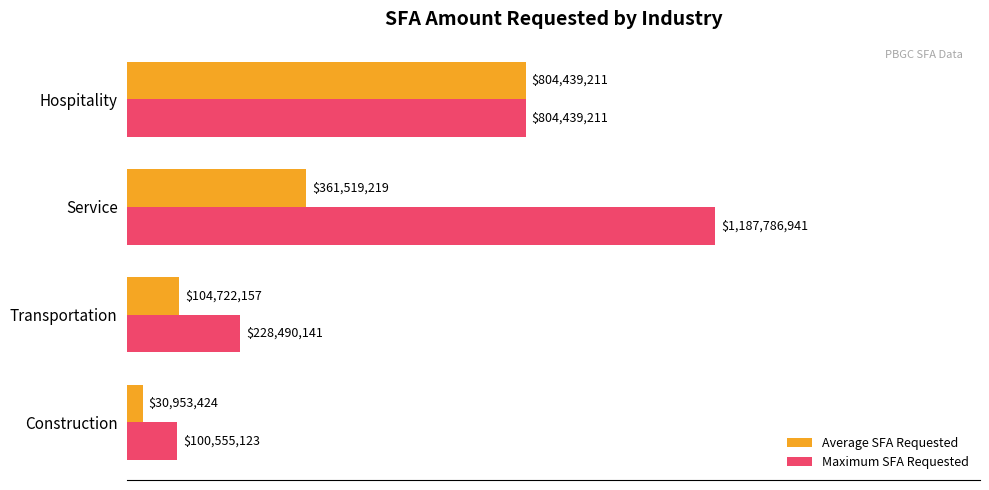

What are all the series names shown in the legend?

Average SFA Requested, Maximum SFA Requested